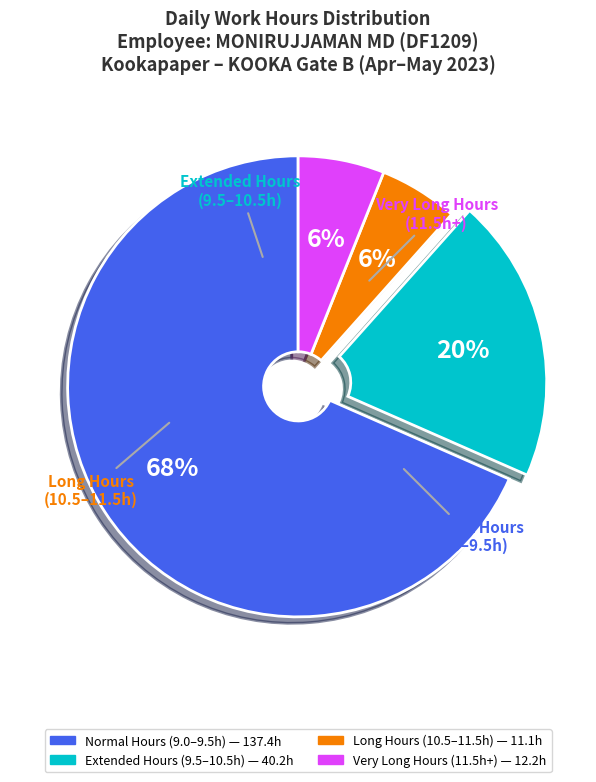

To the nearest percent, what is the average slice percentage?

25%